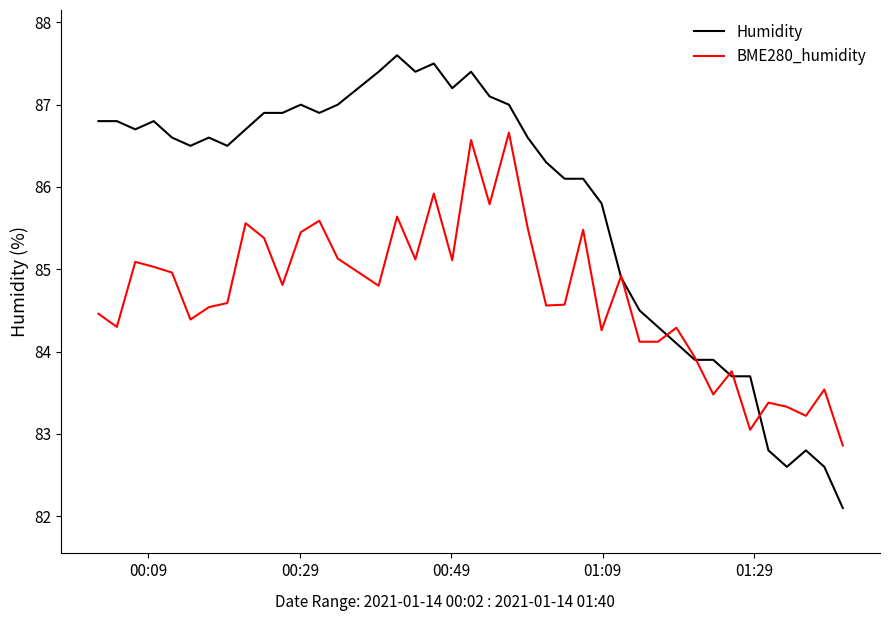

Which series has the largest total across all categories?

Humidity